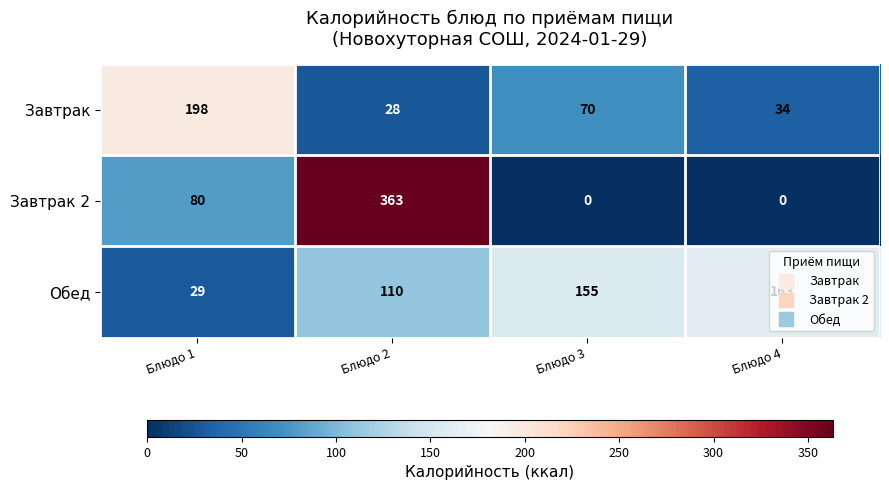

What is the greatest value displayed?

363